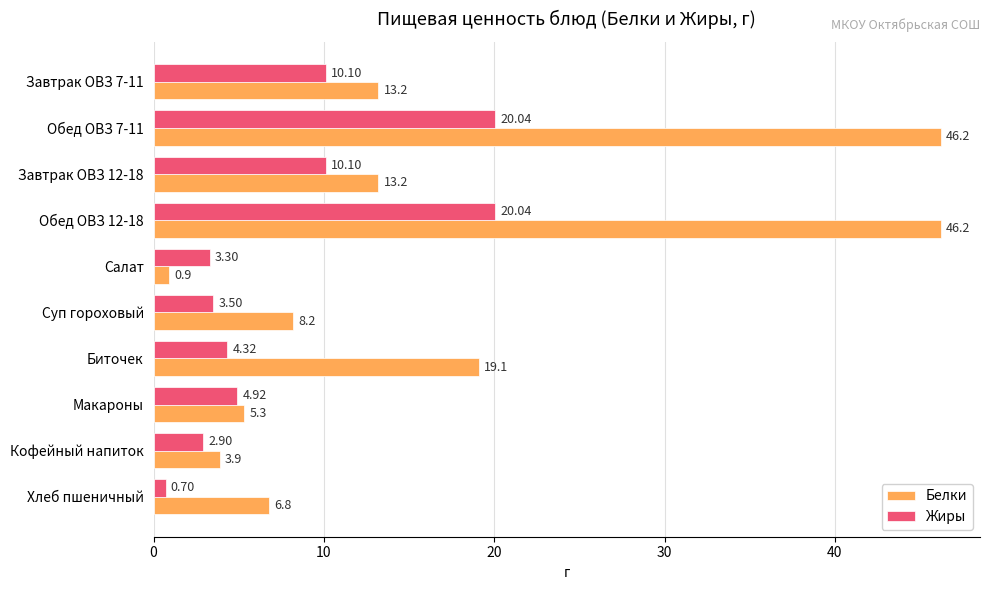

Between Завтрак ОВЗ 12-18 and Хлеб пшеничный, which series saw the biggest shift?

Жиры